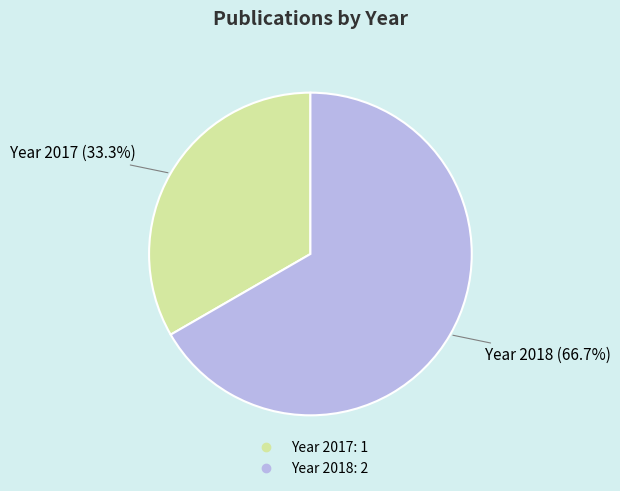

Does any single category account for the majority?

Yes